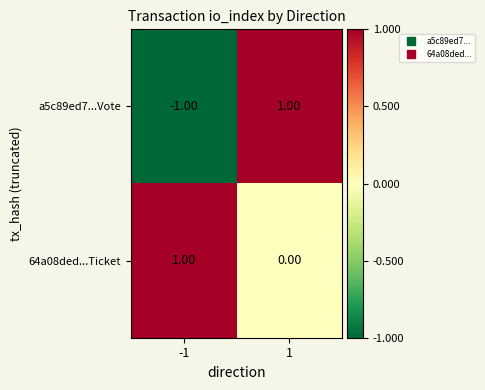

Which series has the largest total across all categories?

64a08ded...Ticket